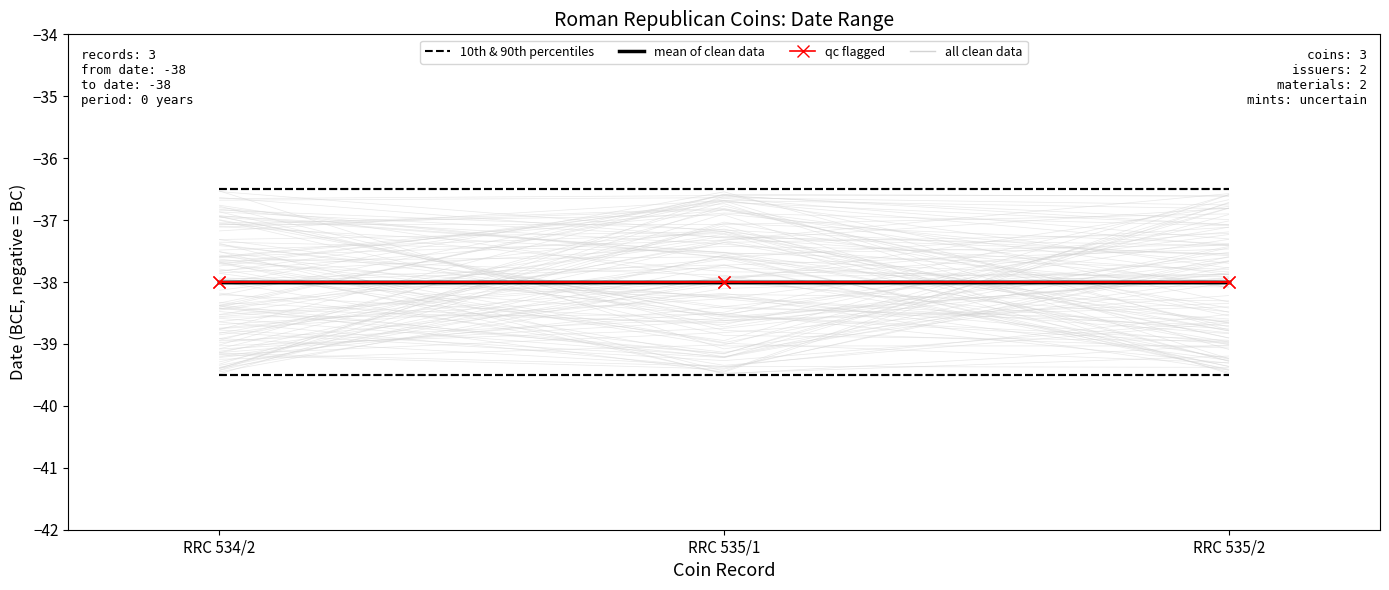

Is it true that qc flagged equals -38.0 at RRC 535/2?

True